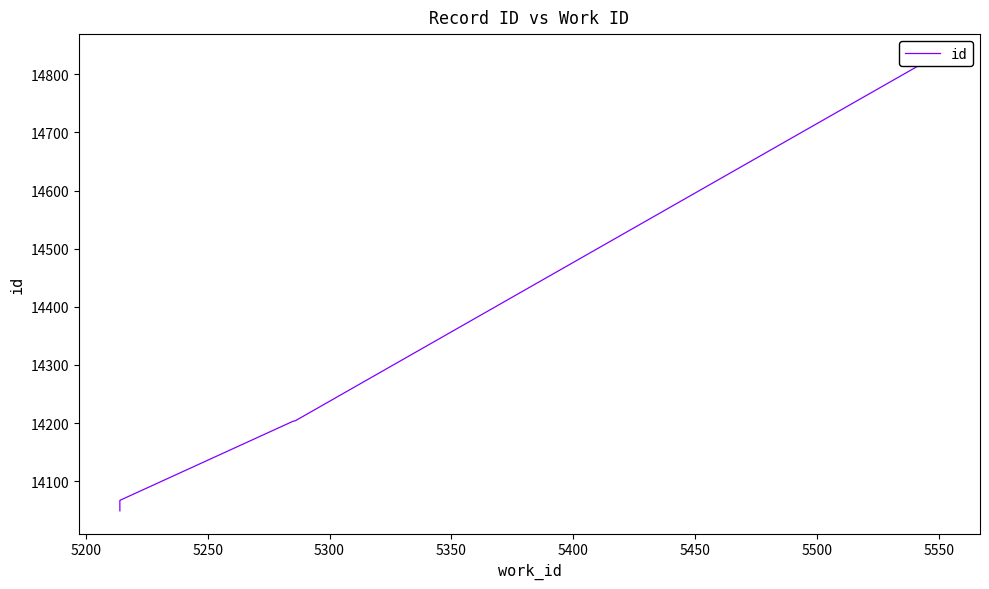

What is the difference between the second highest and second lowest values?

768